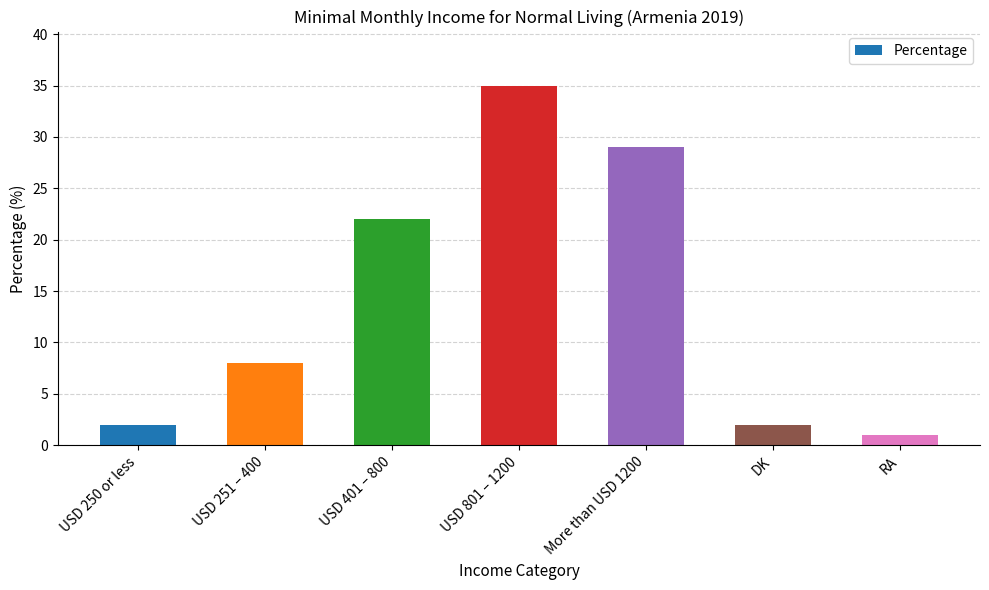

Between USD 251 – 400 and USD 801 – 1200, which is larger?

USD 801 – 1200